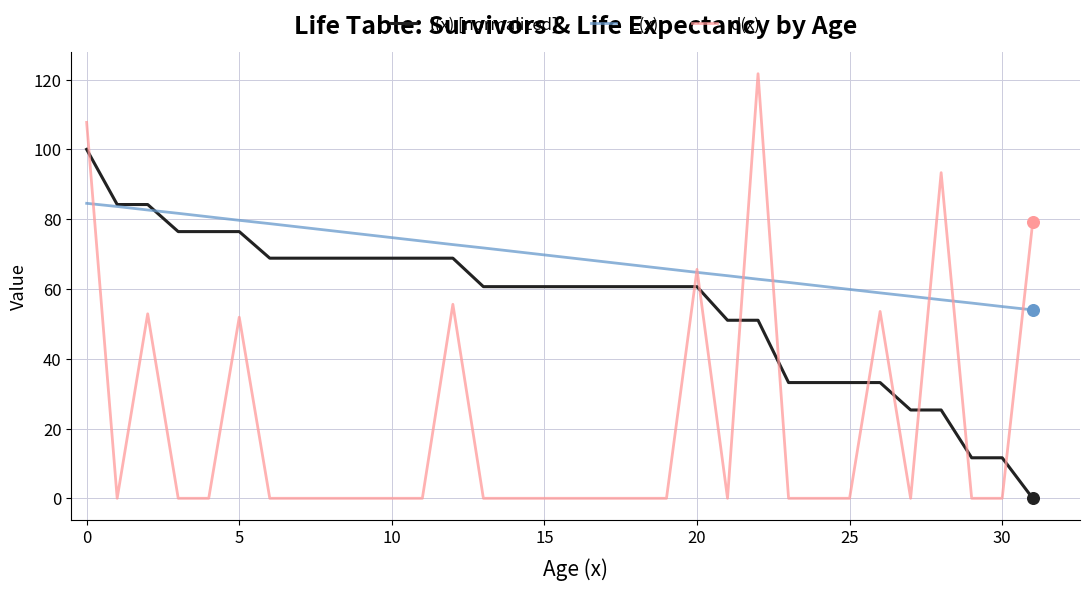

Which series has the largest range (max minus min)?

d(x)